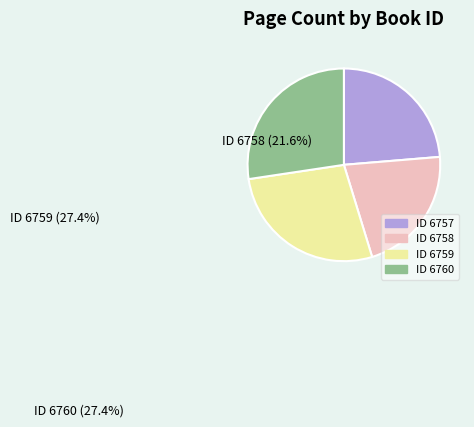

Approximately how many times larger is the value at 6760 compared to 6759?

1.0